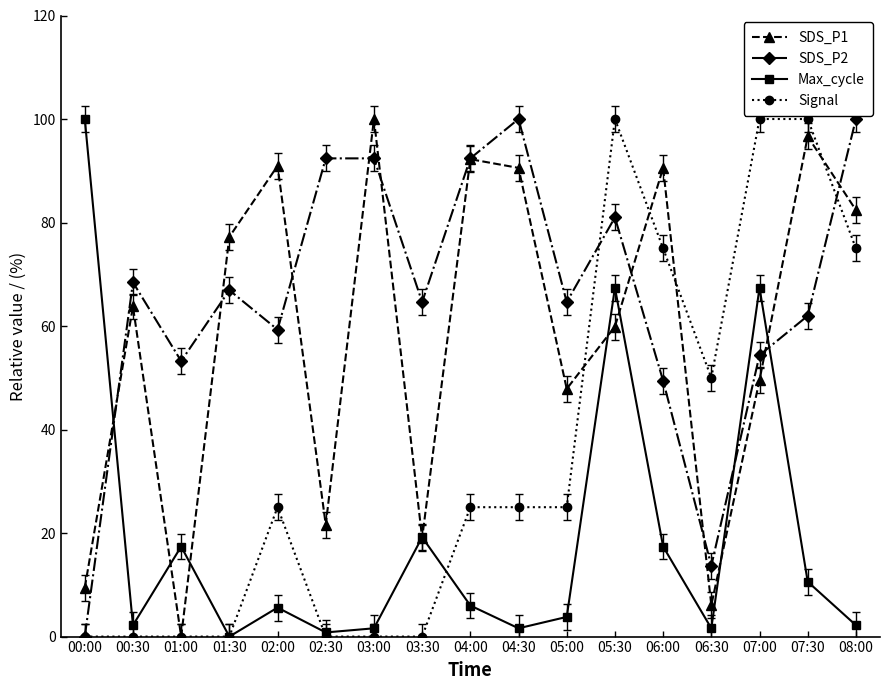

What is the value of the SDS_P1 point at the 16th from the left?

96.6